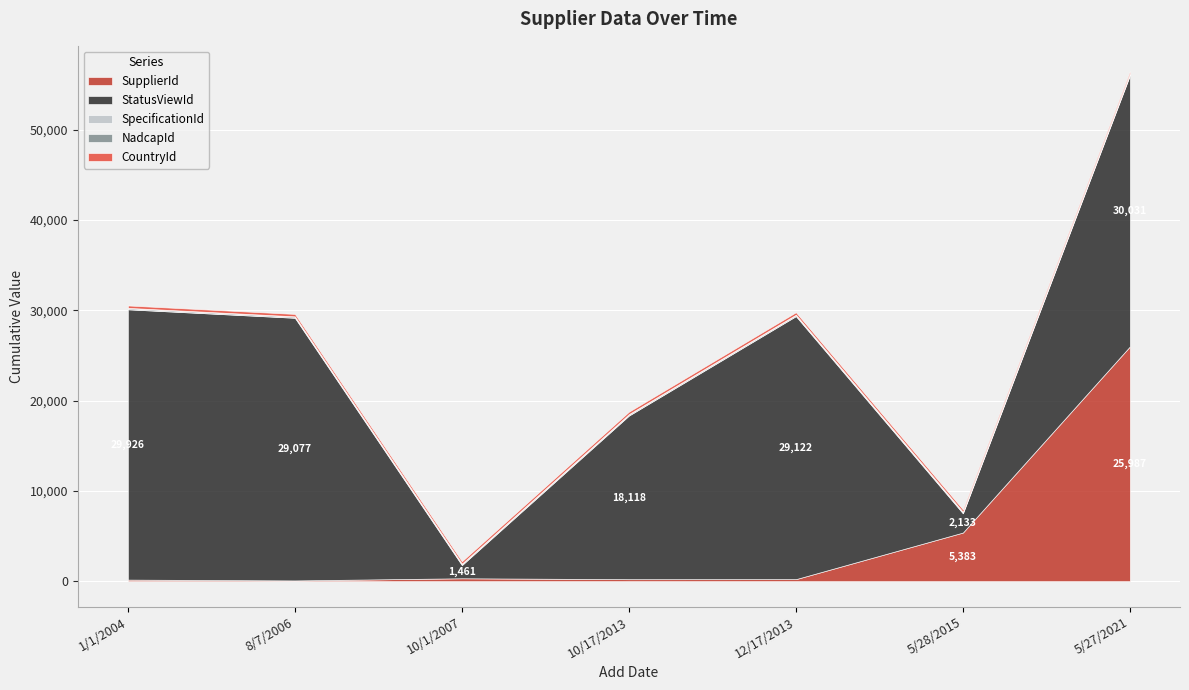

The NadcapId series shows 3 at 12/17/2013. True or false?

True